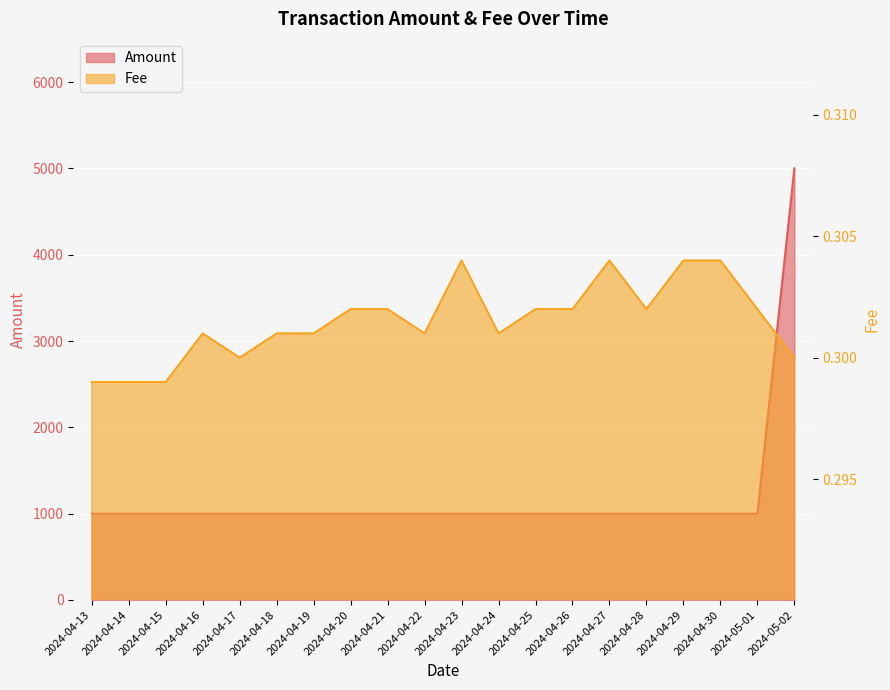

The value of Amount at 2024-04-21 is 1000.0. True or false?

True